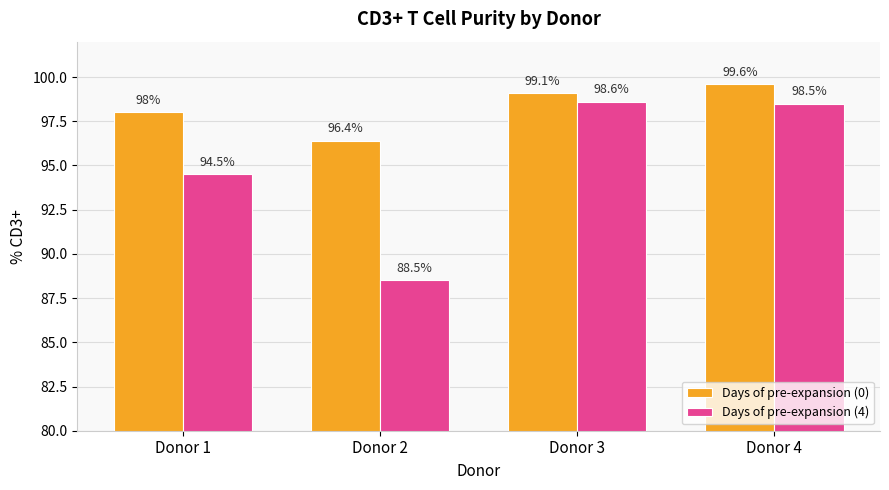

How many categories are shown in the chart?

4